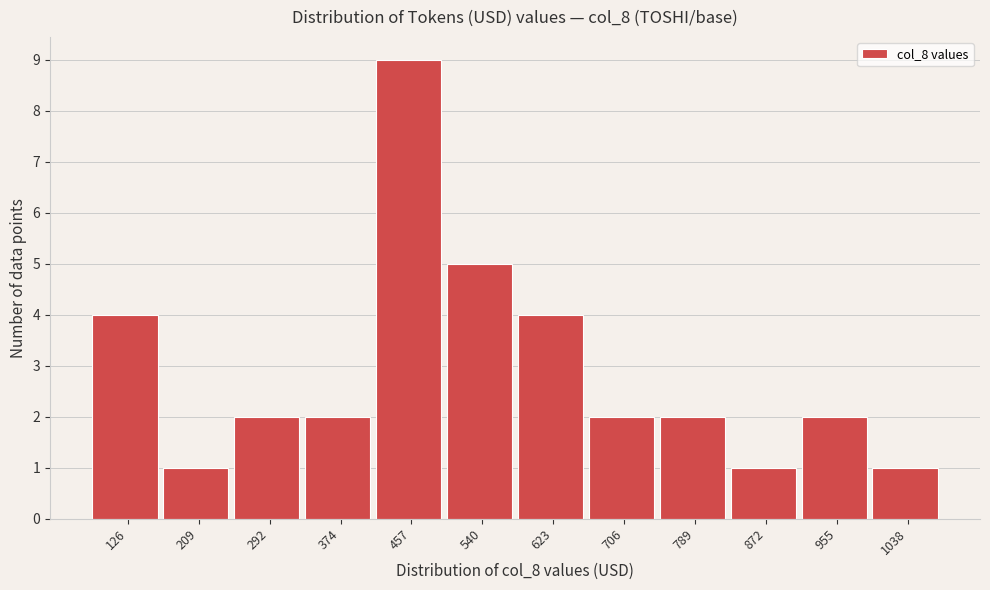

Reading left to right, extract all data points from this chart.

126=4	209=1	292=2	374=2	457=9	540=5	623=4	706=2	789=2	872=1	955=2	1038=1